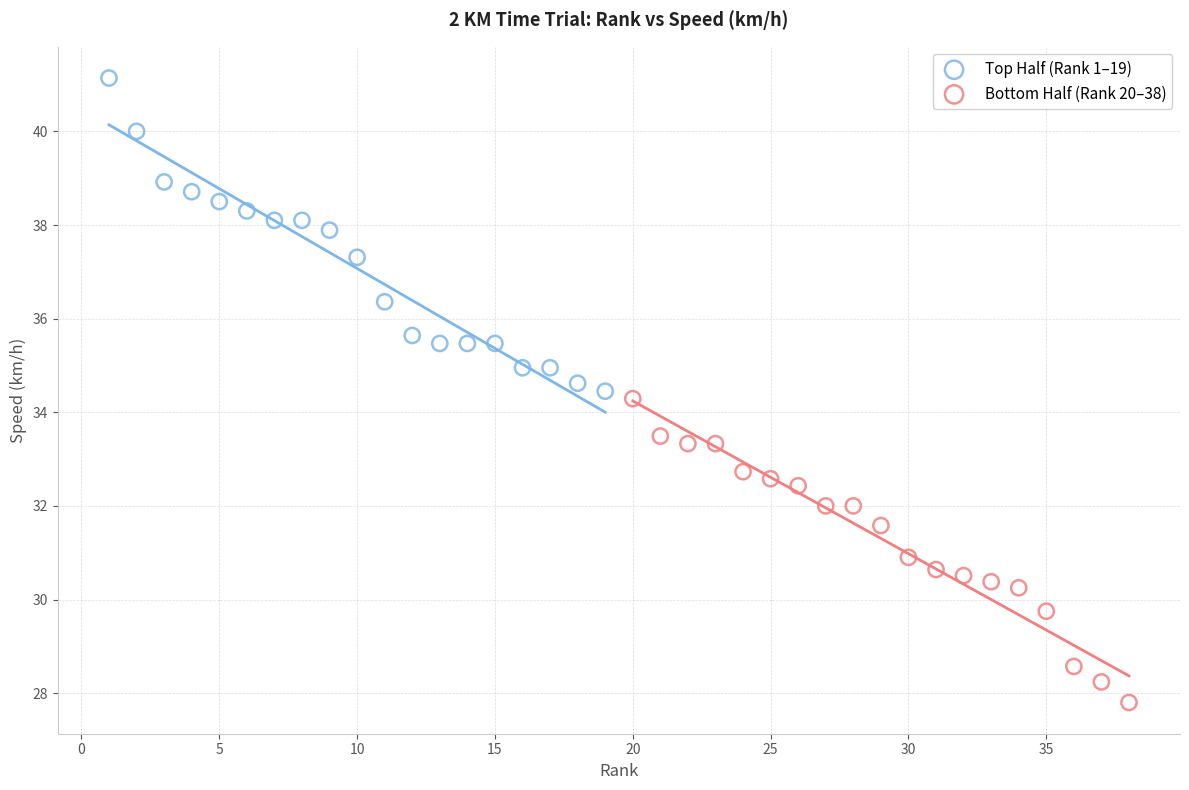

Which series reaches the maximum Y coordinate?

Top Half (Rank 1–19)